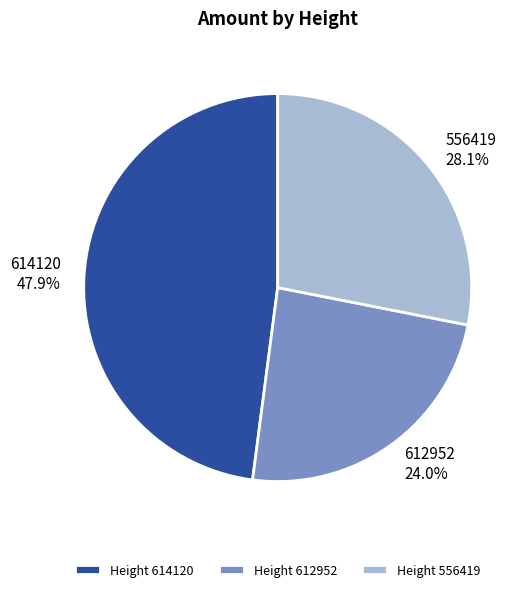

Combined, what portion of the pie is 614120 and 612952?

71.9%